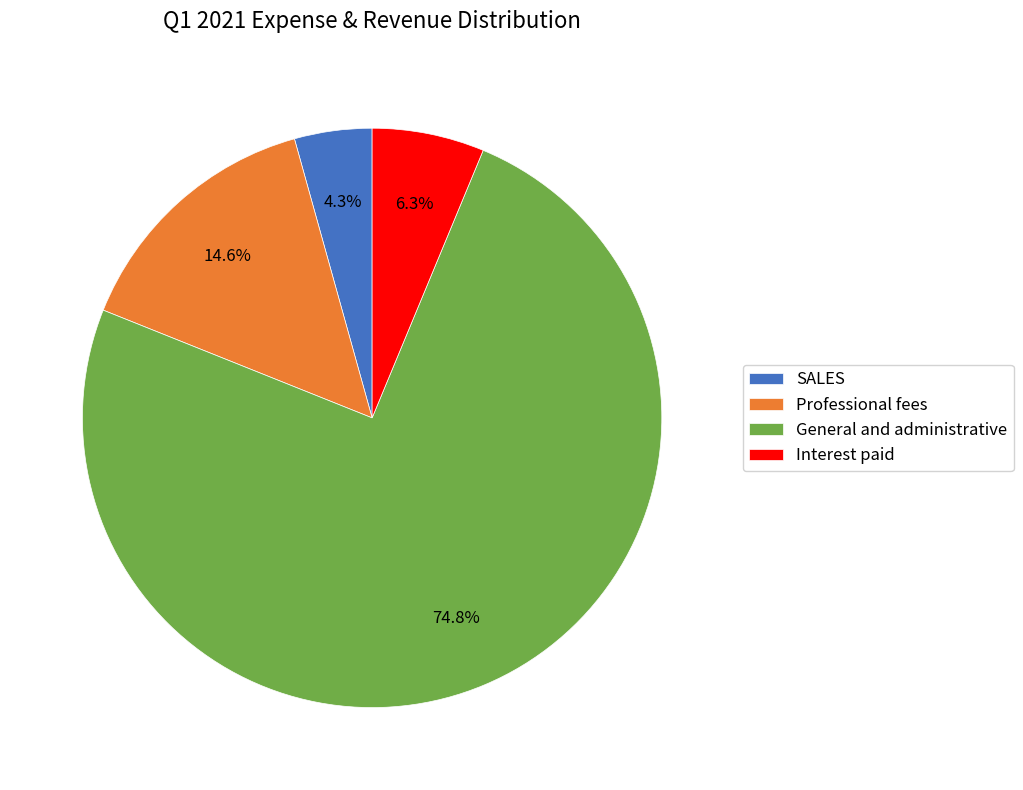

To the nearest percent, what is the combined percentage of Interest paid and Professional fees?

21%